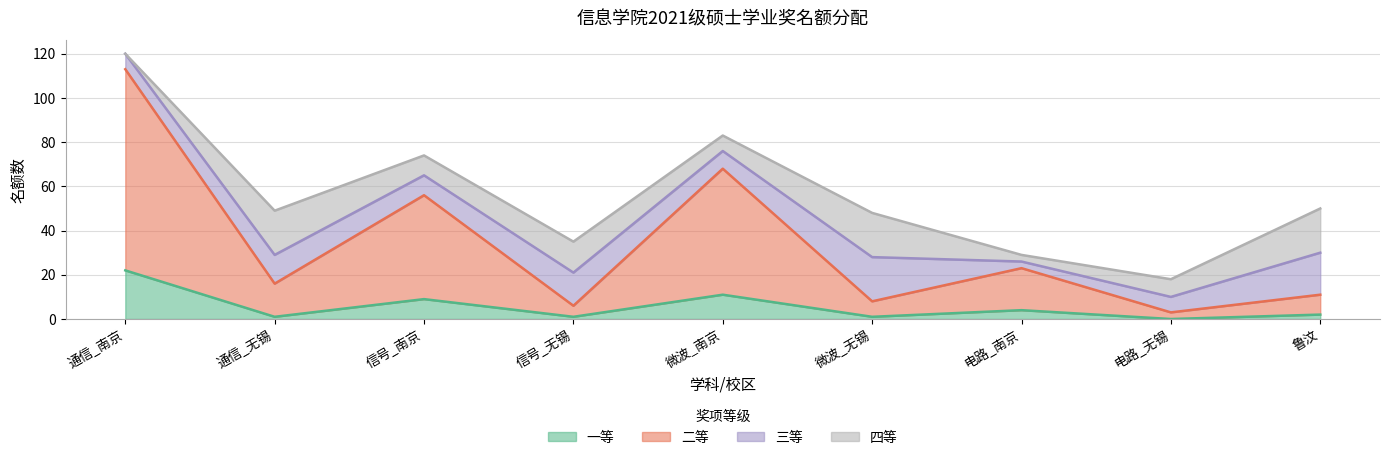

Does the chart display data point markers on the line(s)?

No